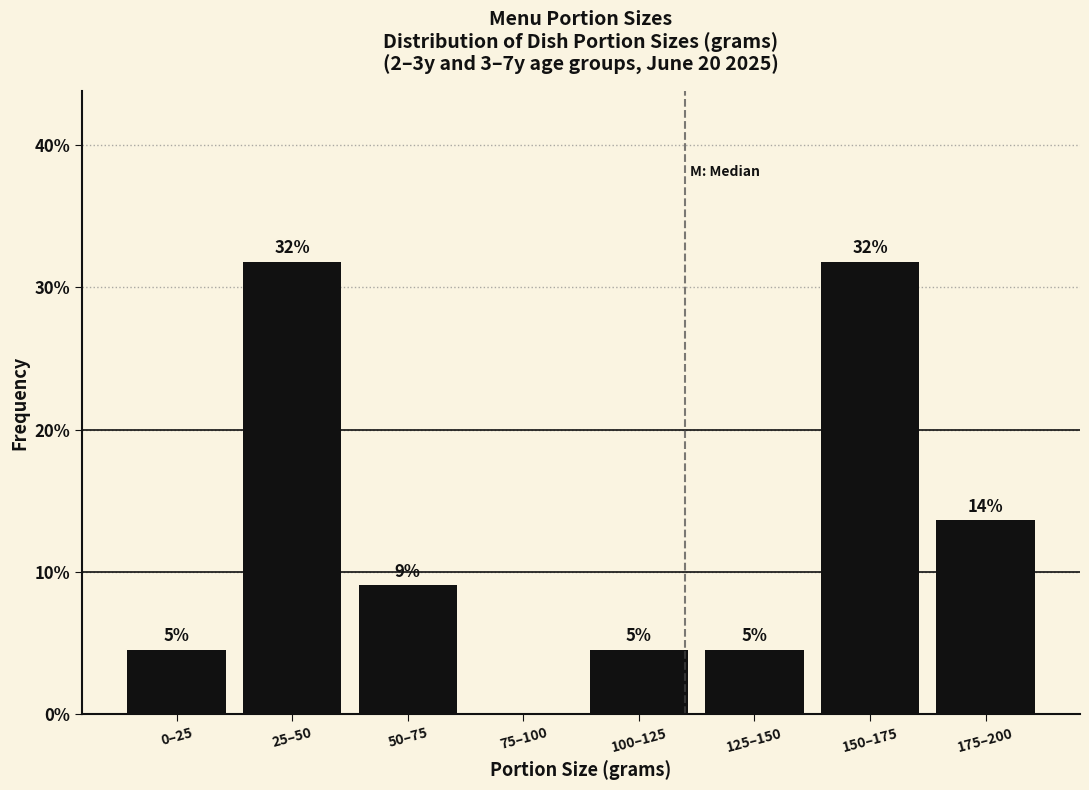

Are the bars horizontal?

No